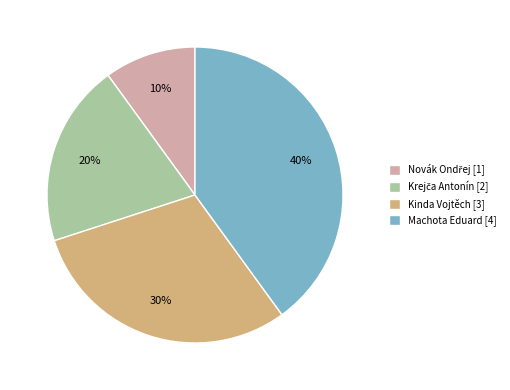

How many segments does this pie chart have?

4